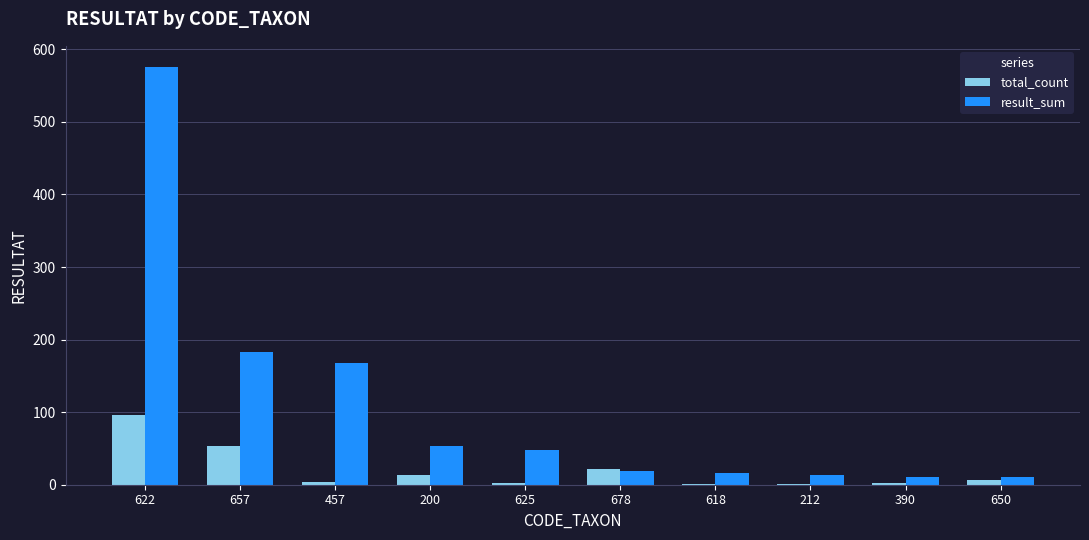

Which series has the largest total across all categories?

result_sum